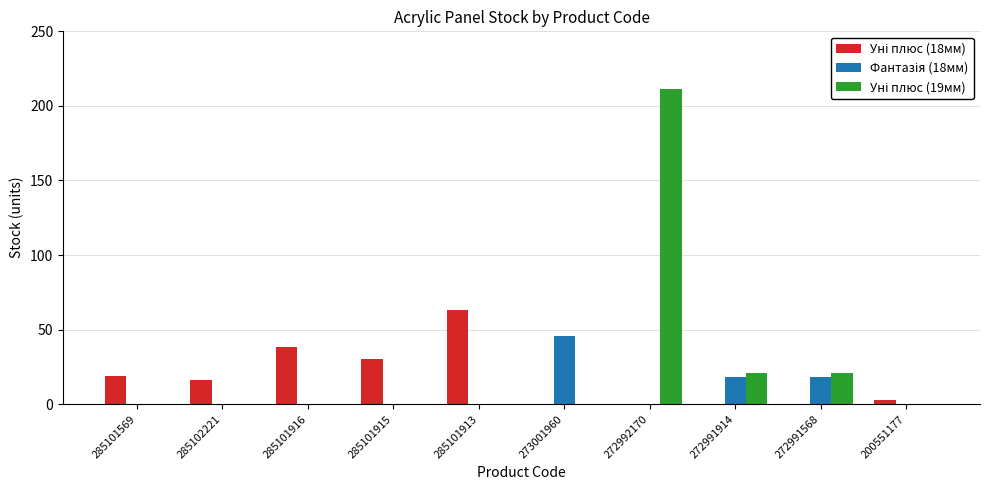

How many distinct data groups are displayed?

3